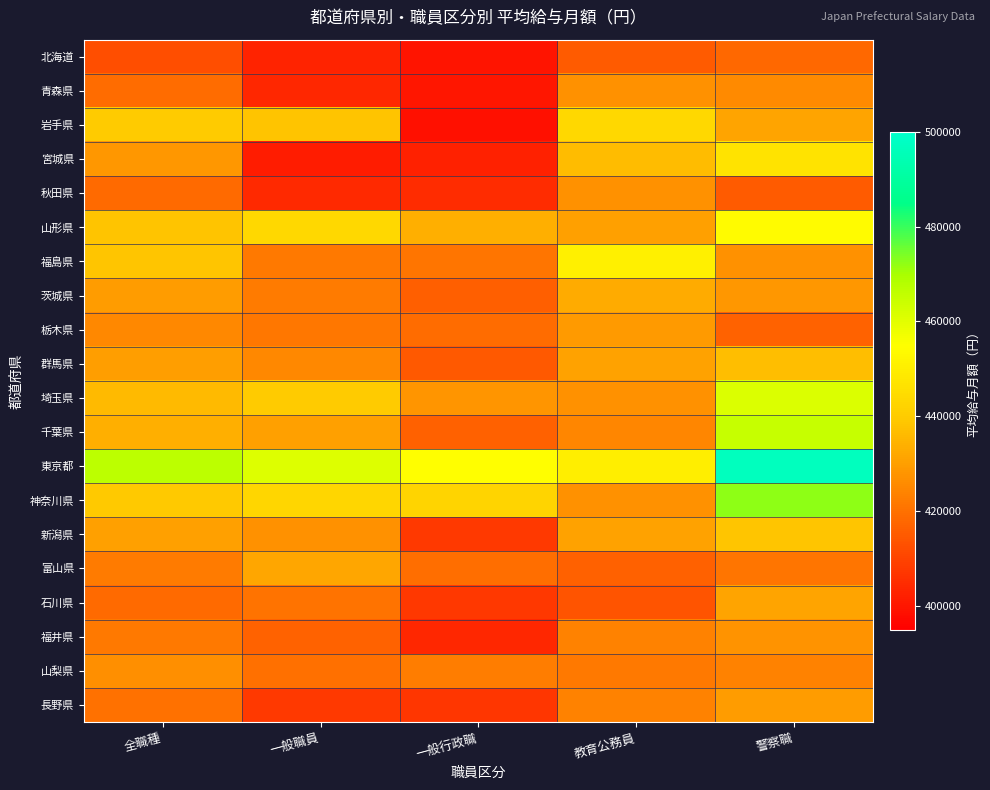

Between 一般行政職 and 全職種, which is larger?

全職種